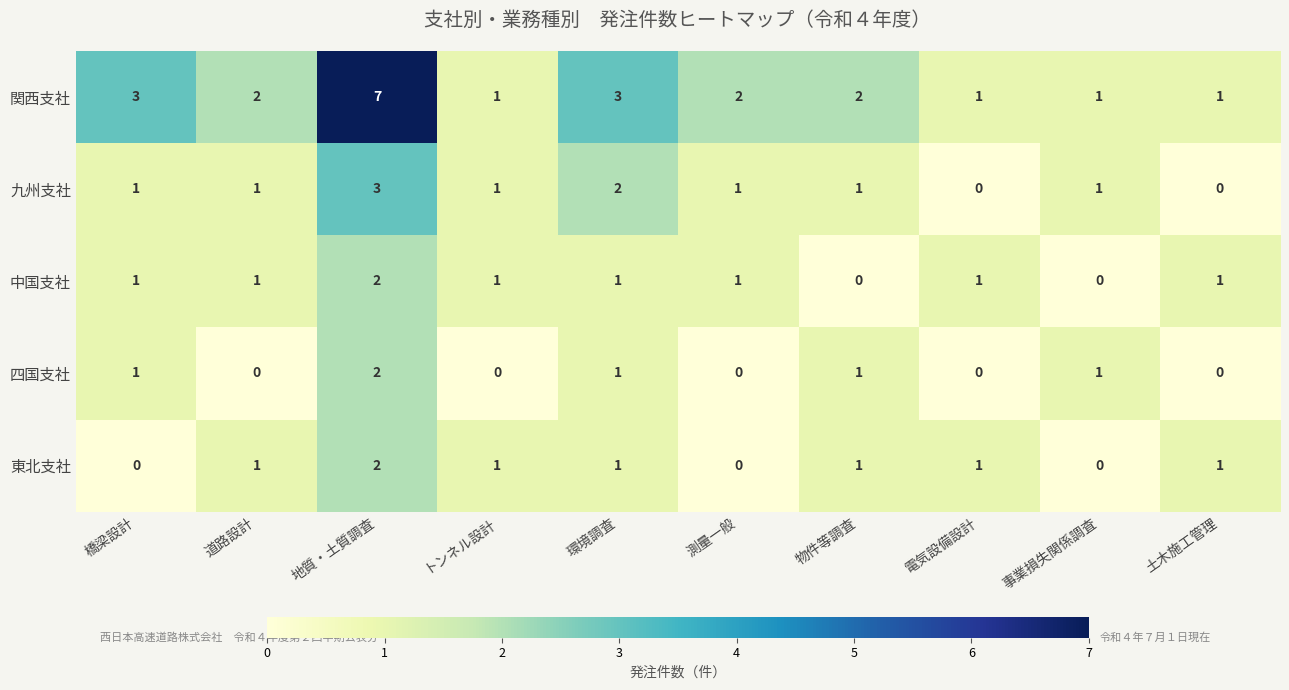

At which category is the sum across all series the highest?

地質・土質調査